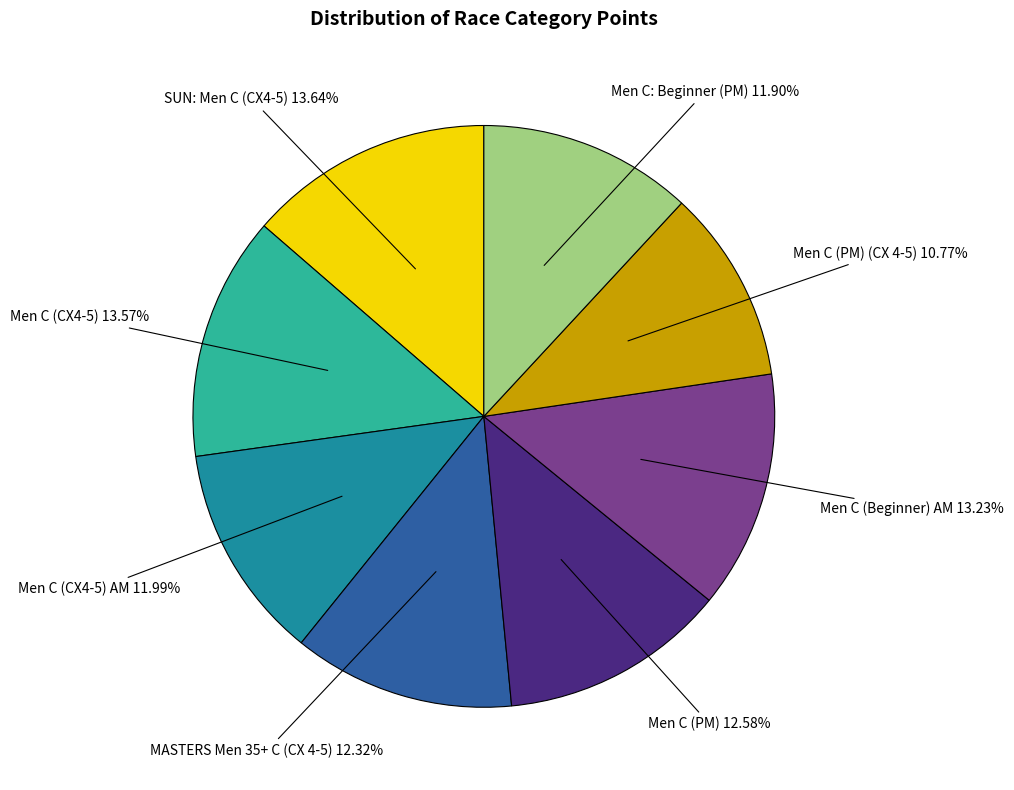

The Men C (CX4-5) AM slice represents 1% of the pie. True or false?

False